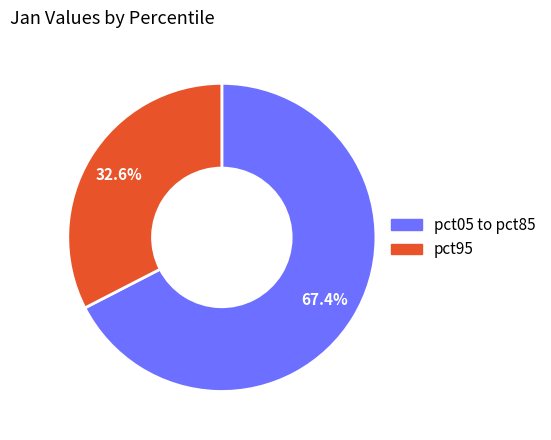

Does any single category account for the majority?

Yes